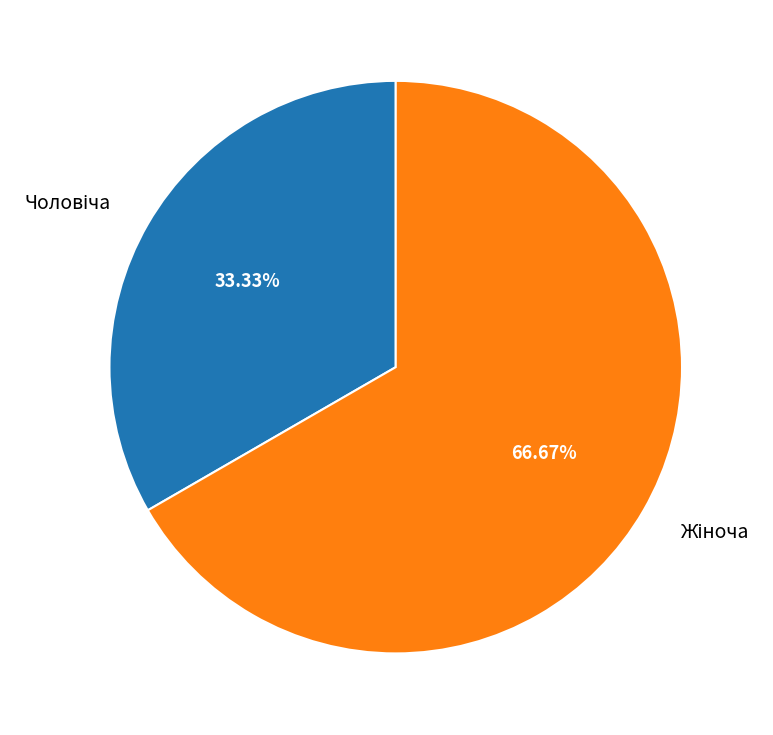

Is there any slice that represents more than half of the pie?

Yes